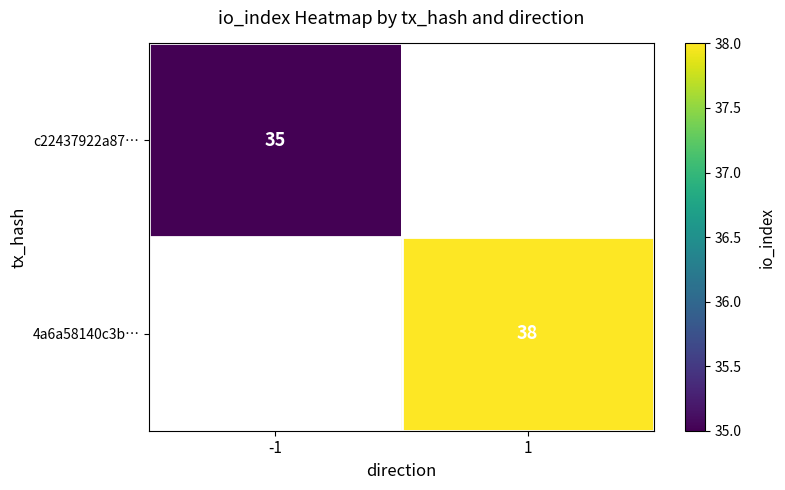

Is it true that c22437922a87… equals 35 at -1?

True